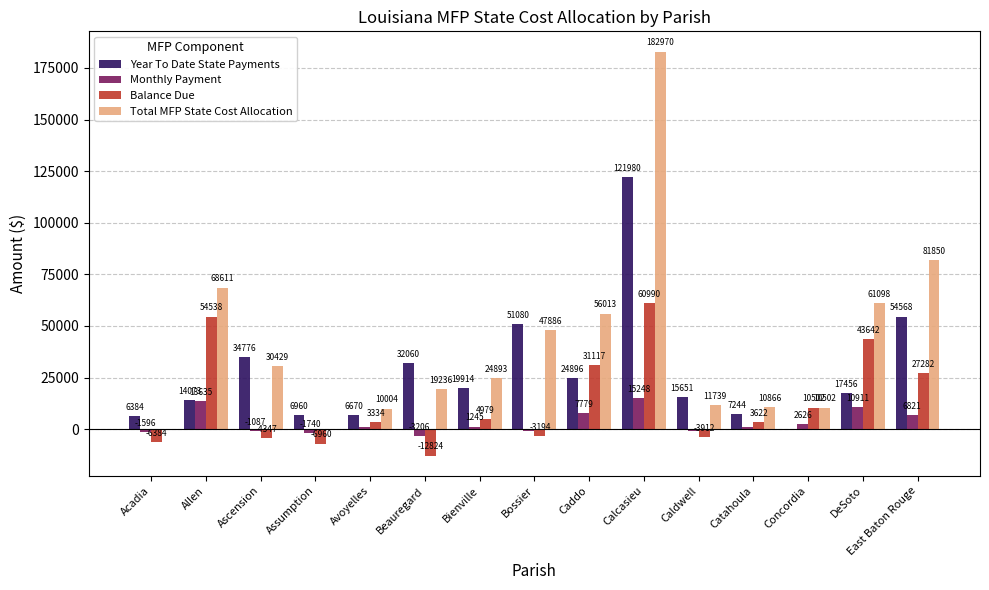

Are the bars horizontal?

No